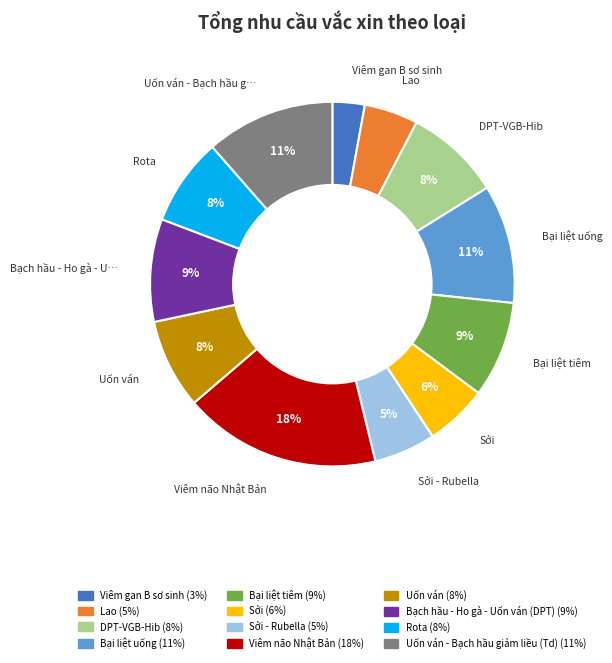

How many segments does this pie chart have?

12